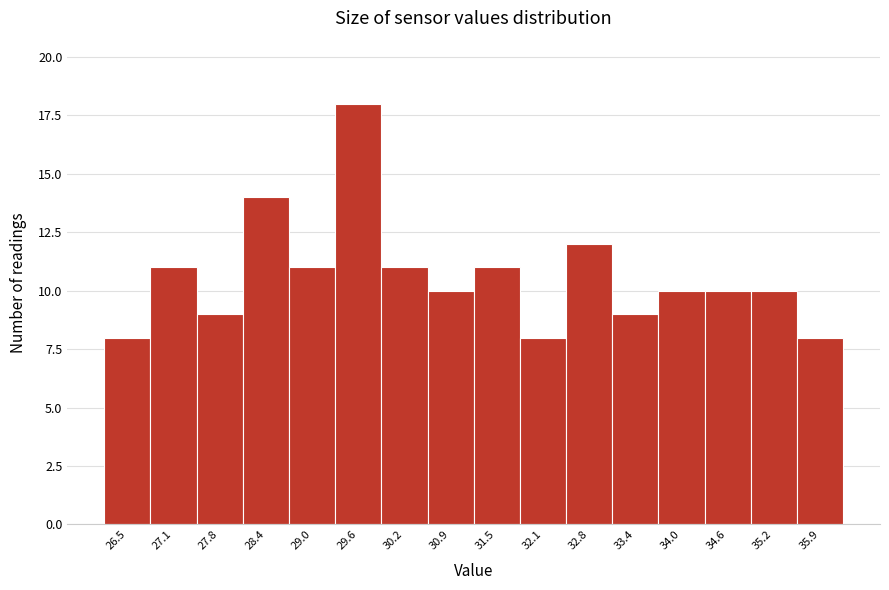

Reading left to right, list all the values displayed in this chart.

8	11	9	14	11	18	11	10	11	8	12	9	10	10	10	8